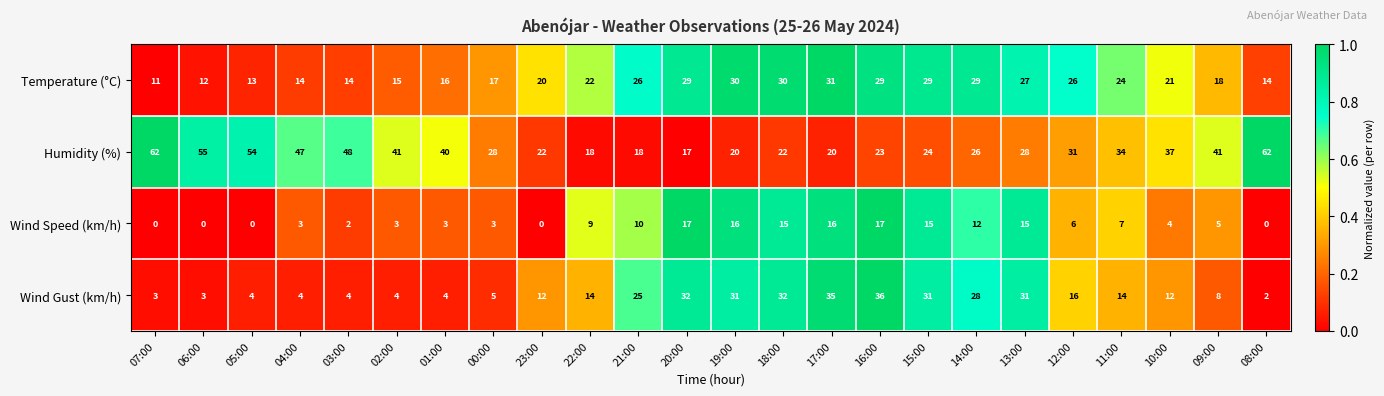

Is it true that Wind Speed (km/h) equals -6 at 23:00?

False